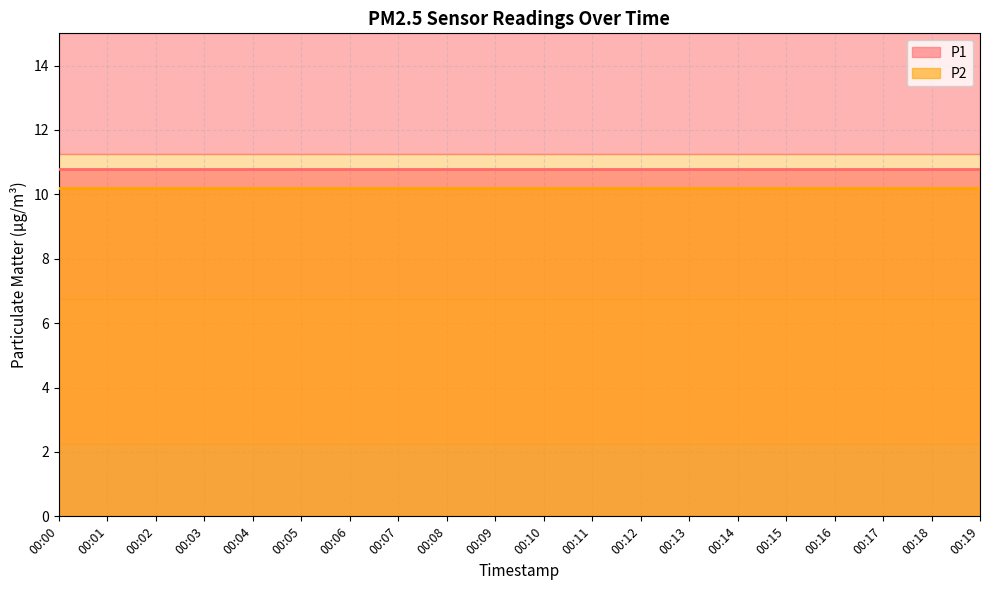

List the series in order of their peak value, highest first.

P1, P2